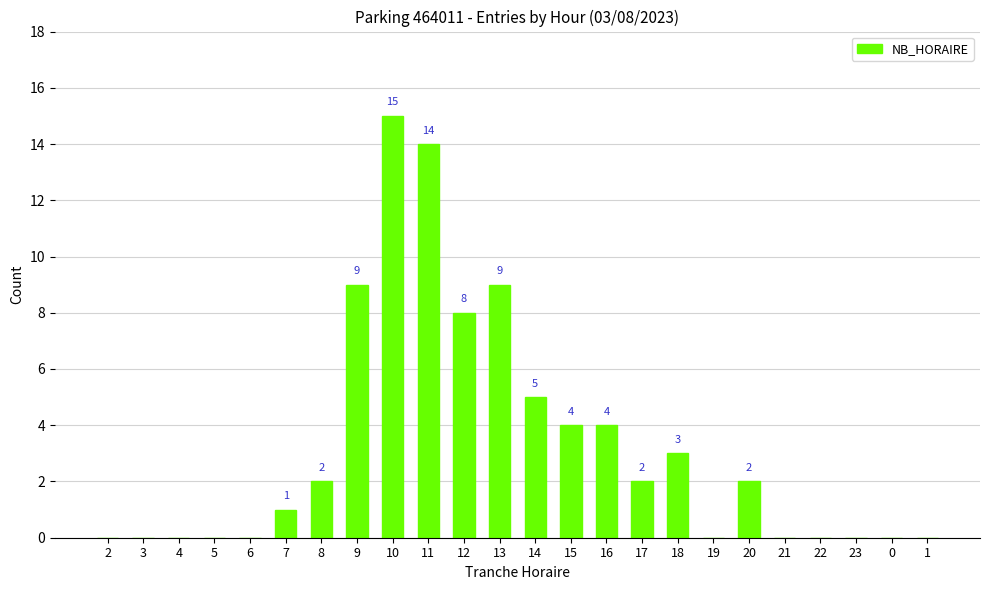

The value at 15 is 4. True or false?

True